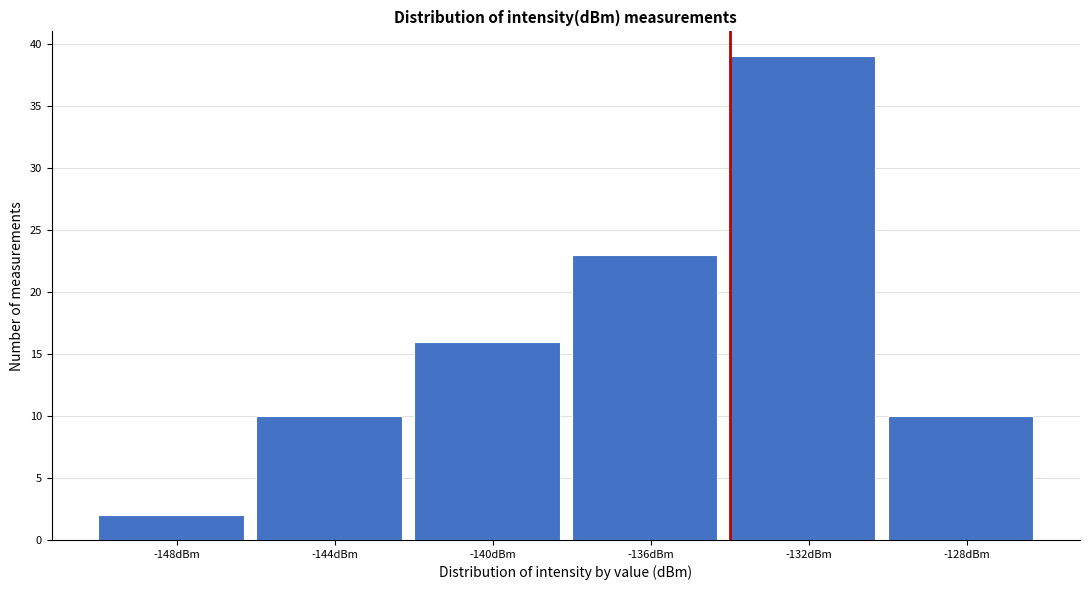

Reading left to right, extract all data points from this chart.

2	10	16	23	39	10